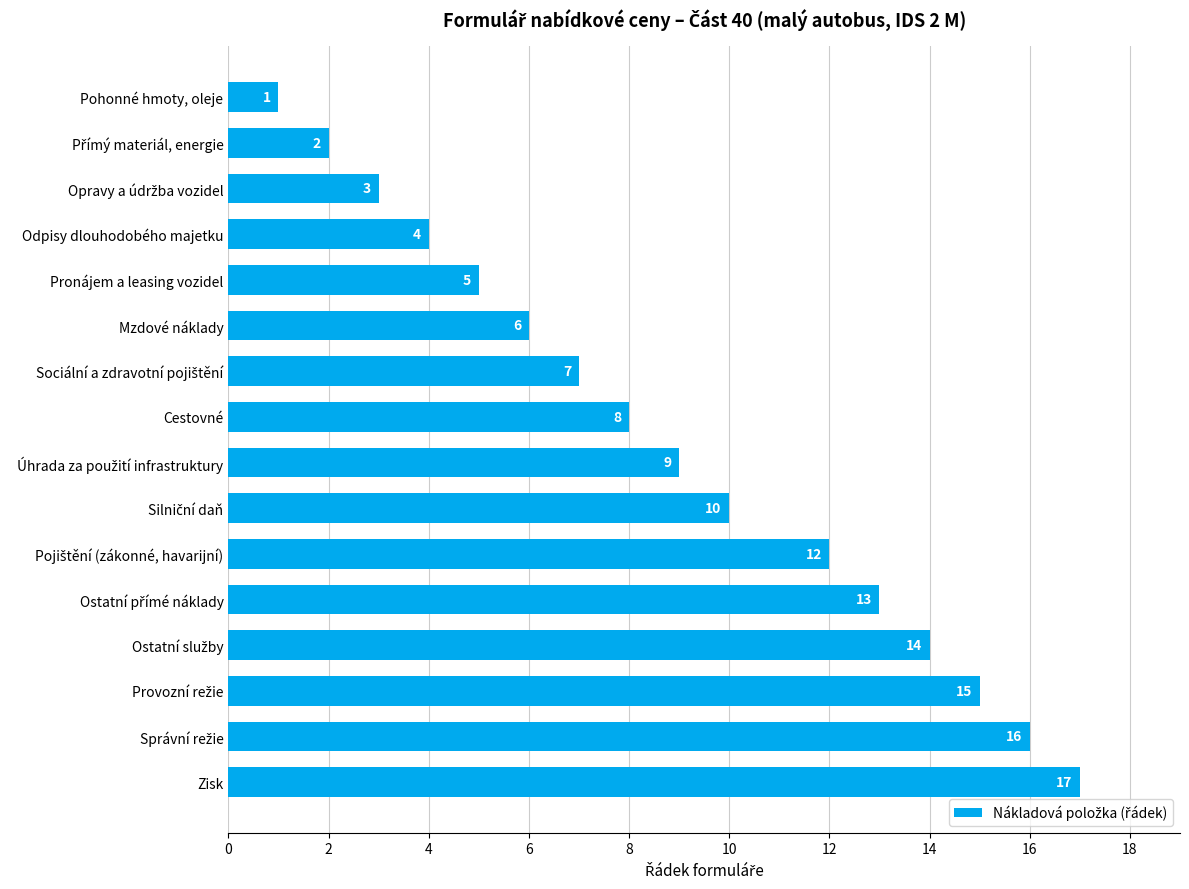

What is the value of the 2nd bar from the top?

2